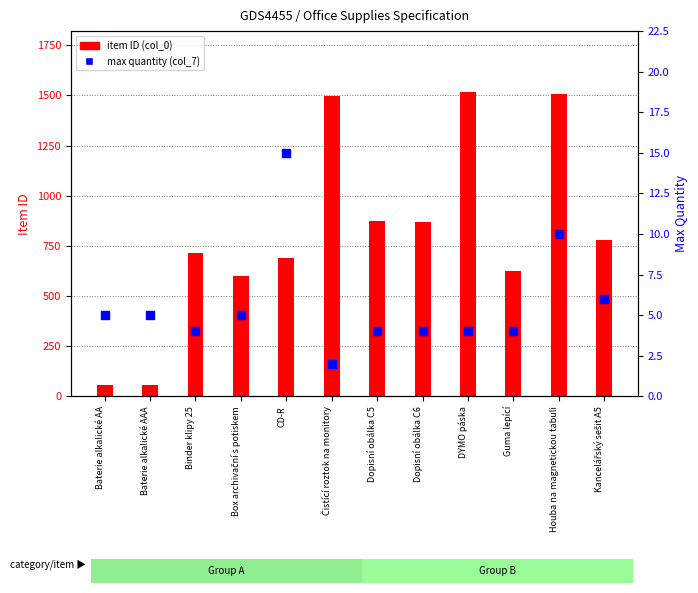

Is the value of max quantity (col_7) at Čistící roztok na monitory greater than the value of item ID (col_0) at Kancelářský sešit A5?

No